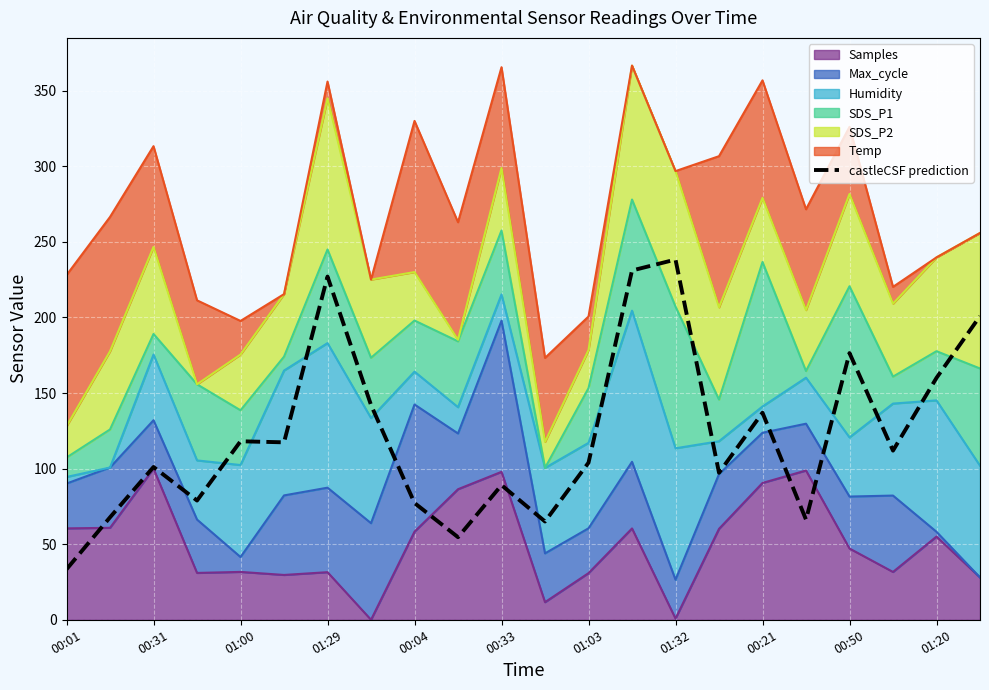

What is the difference between the values at 01:29 and 15?

18.4